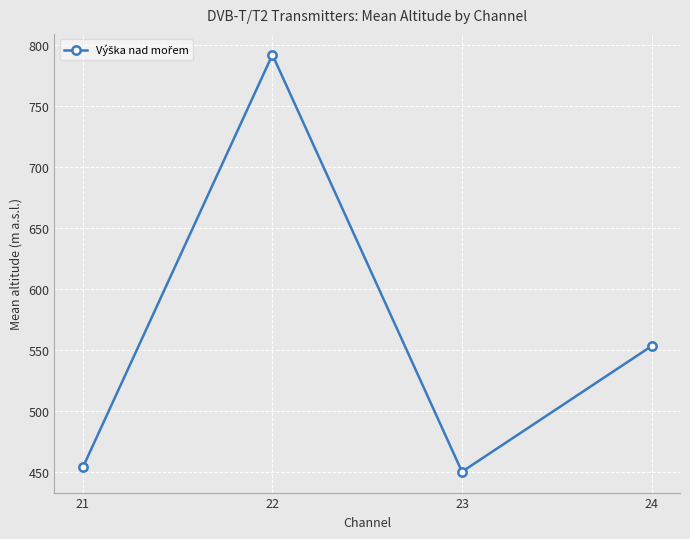

True or false: the data has more than 1 interior local peaks.

False